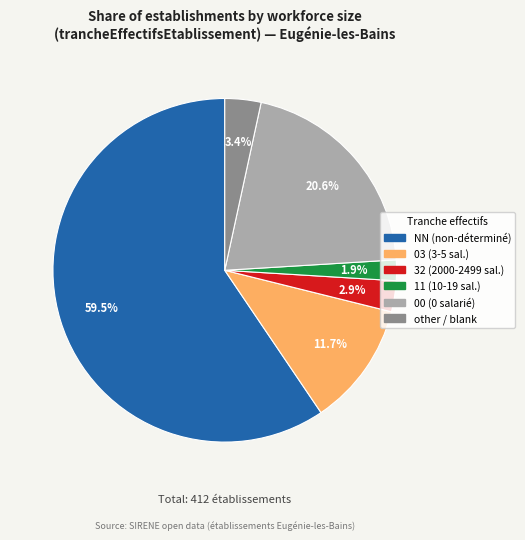

Is there a majority slice in this chart?

Yes